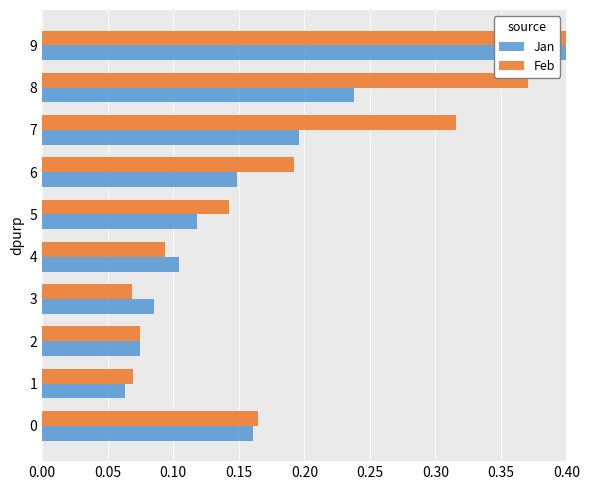

What position from the left is 9?

10